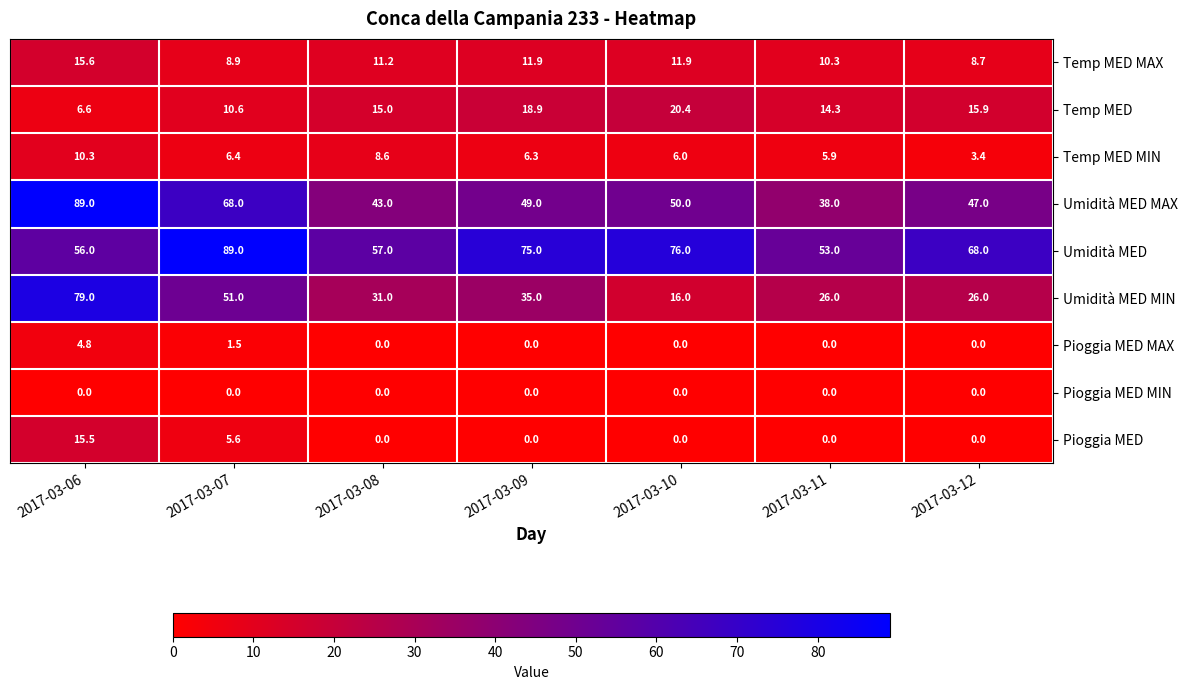

At how many categories does at least one series exceed 70?

4